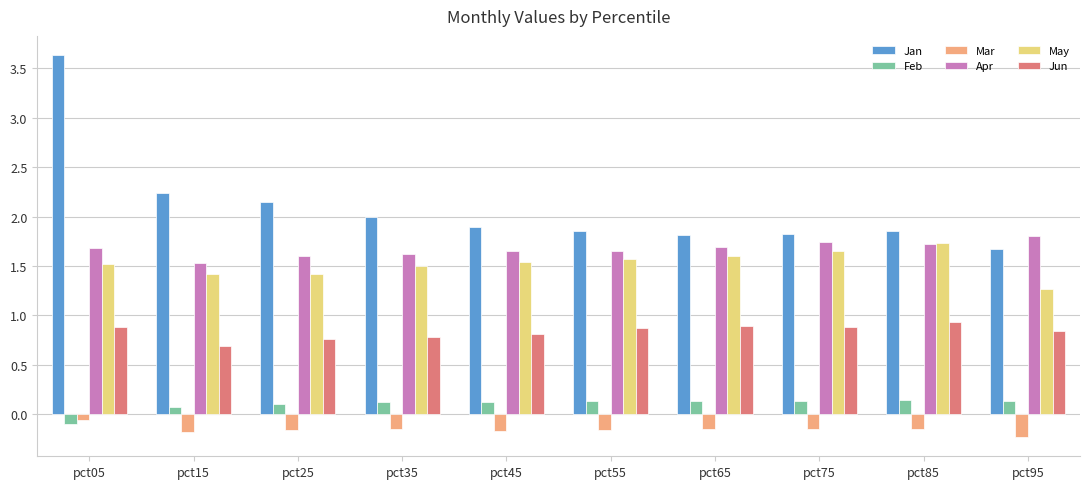

At which category is the sum across all series the highest?

pct05